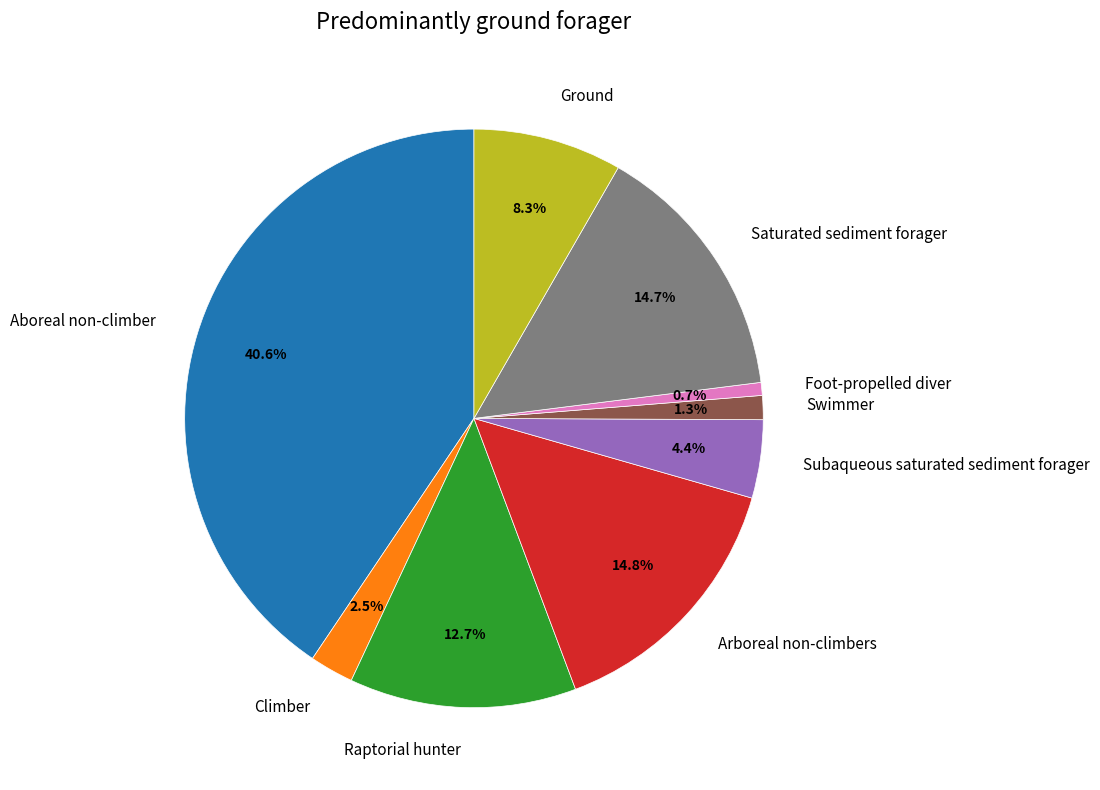

Combined, do Arboreal non-climbers and Raptorial hunter account for over 50%?

No